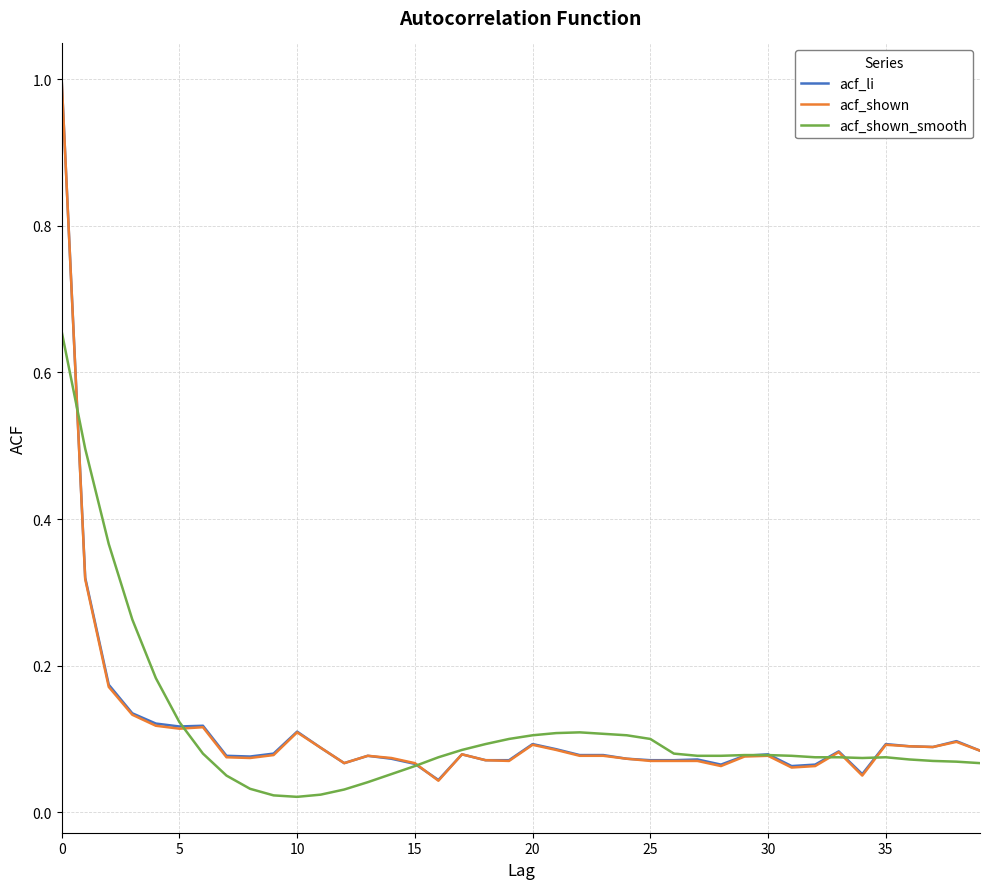

Which series has the largest range (max minus min)?

acf_shown